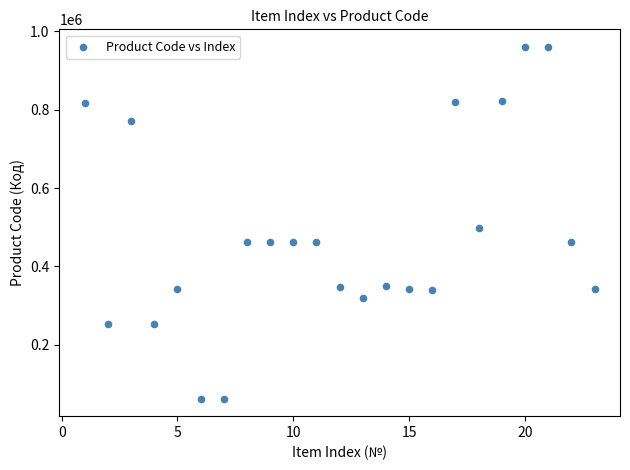

What is the range of Y values (max minus min)?

898037